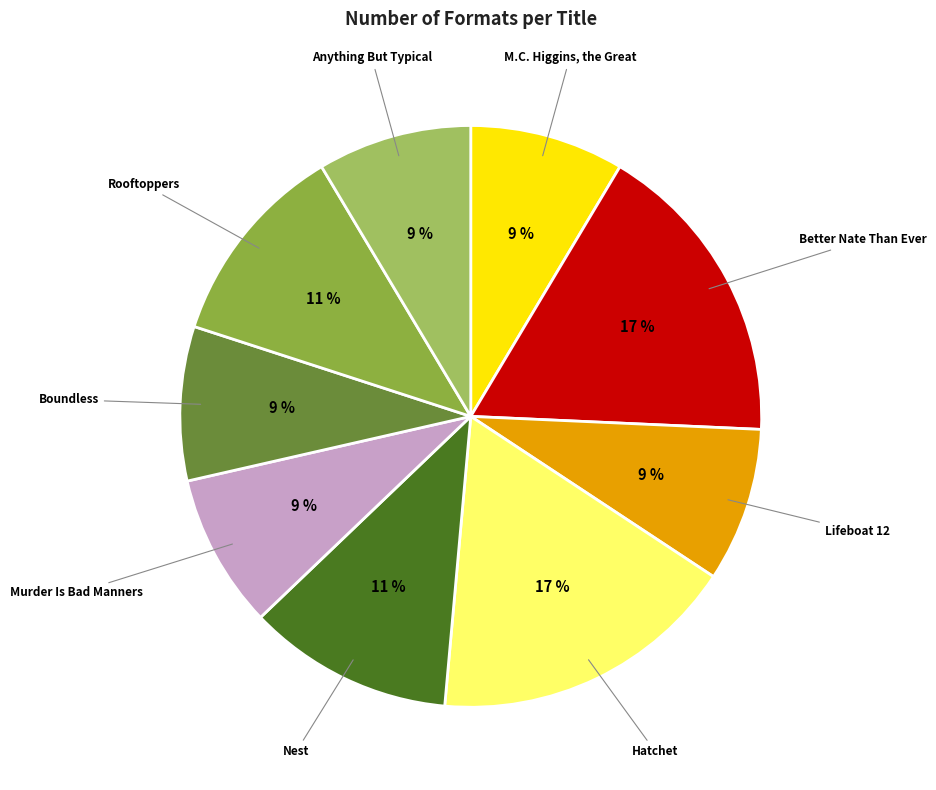

Does any single category account for the majority?

No